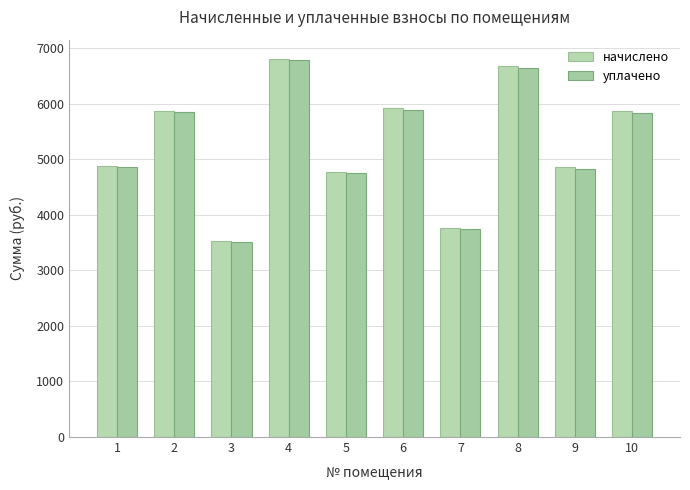

What is the value of the уплачено bar at the 10th from the left?

5837.6